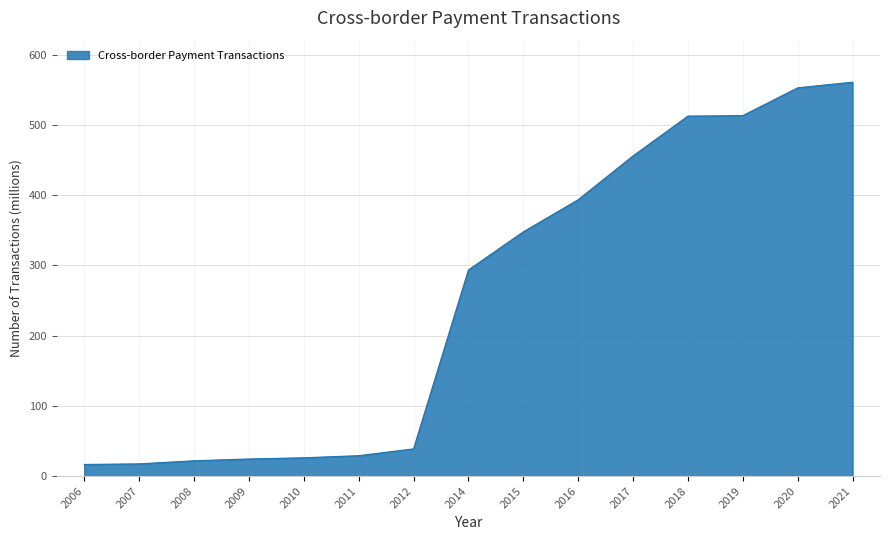

What value does the data have at 2015?

347.8